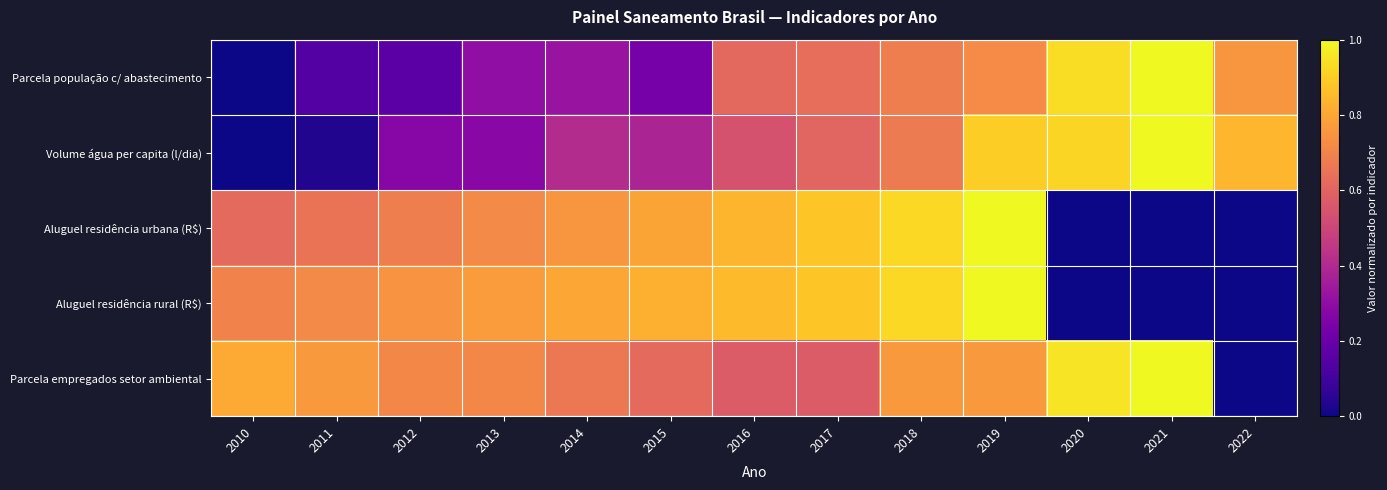

How many categories are shown in the chart?

13